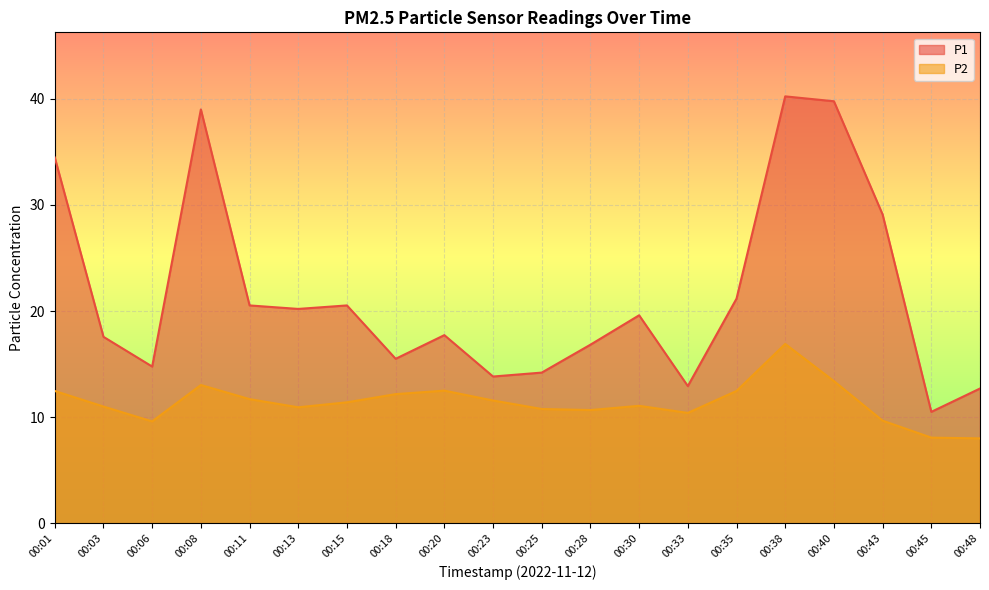

At which label does P2 reach its minimum?

00:48